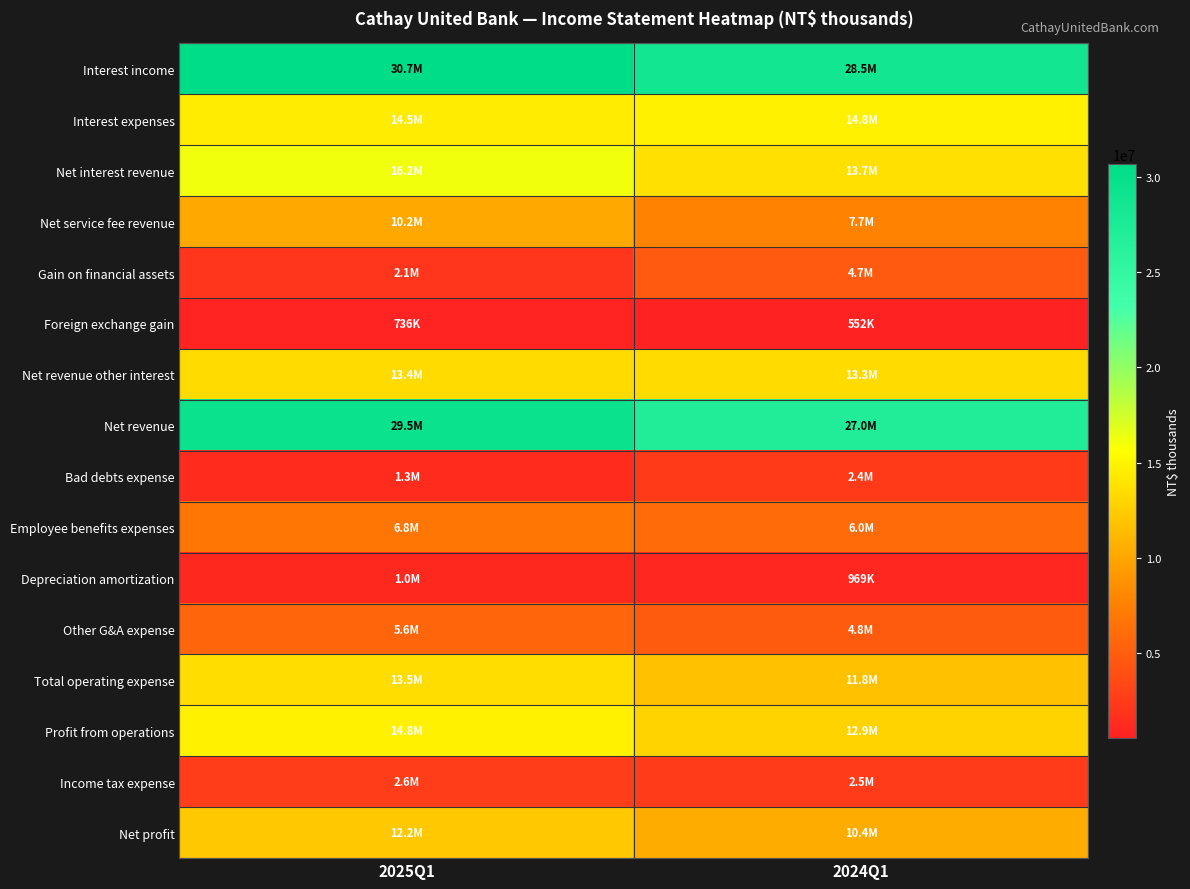

Count the number of categories in the chart.

2